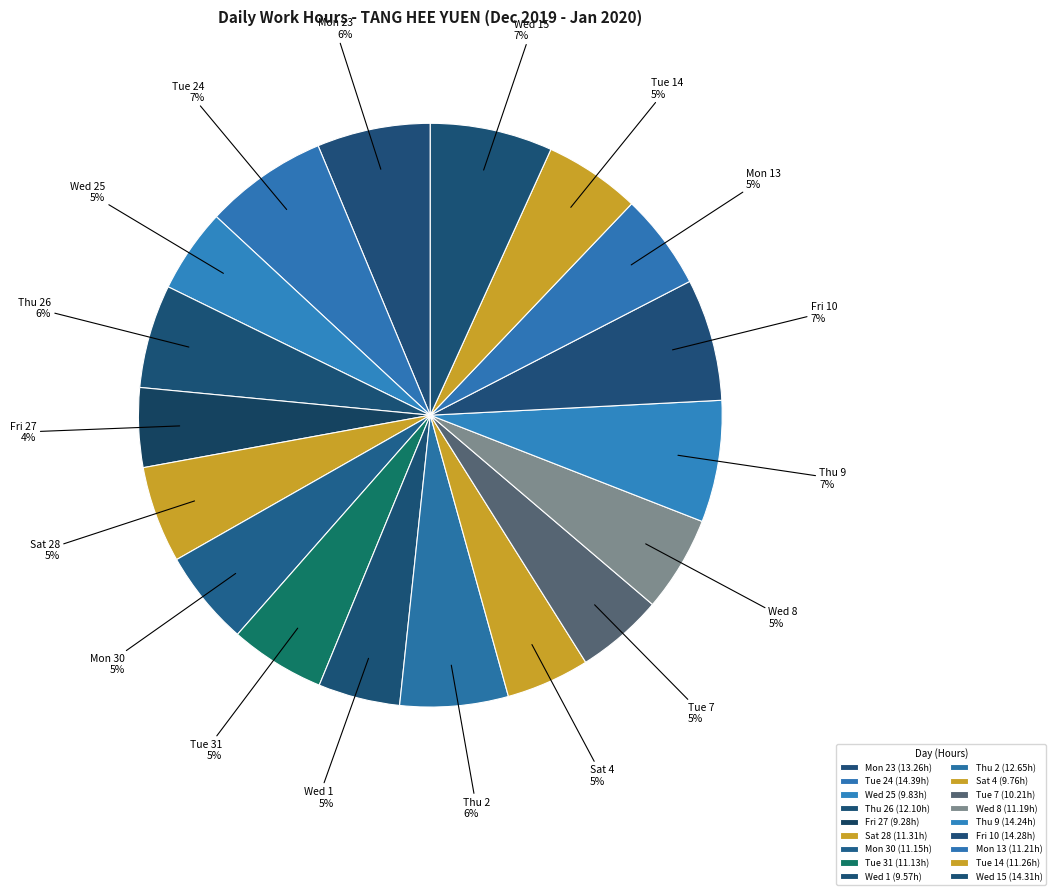

Do Wed 15 and Sat 4 together represent more than half of the pie?

No